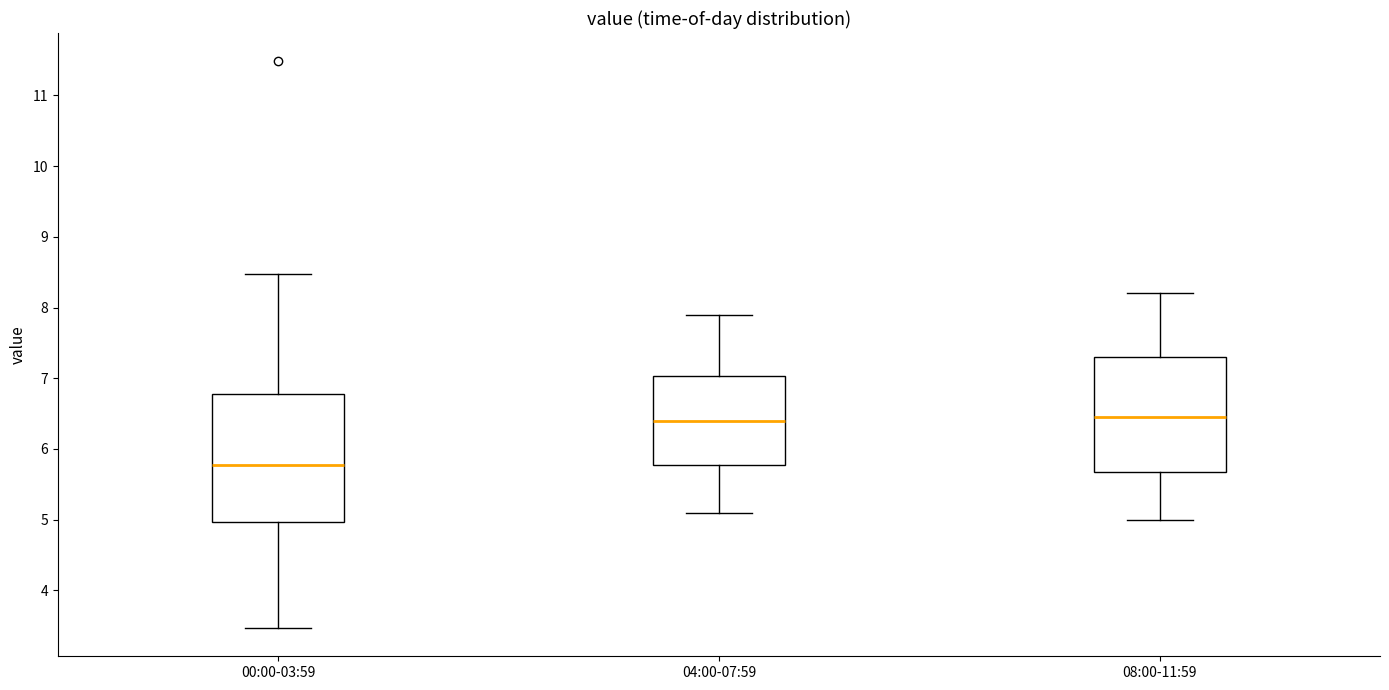

Which box's median line is the lowest?

00:00-03:59